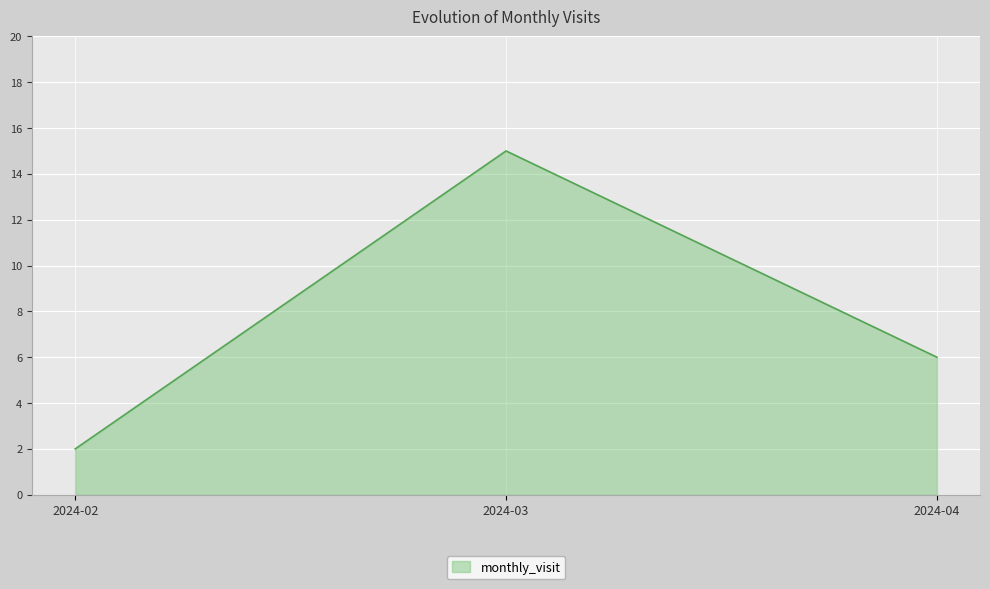

Which label corresponds to the largest value in the chart?

2024-03